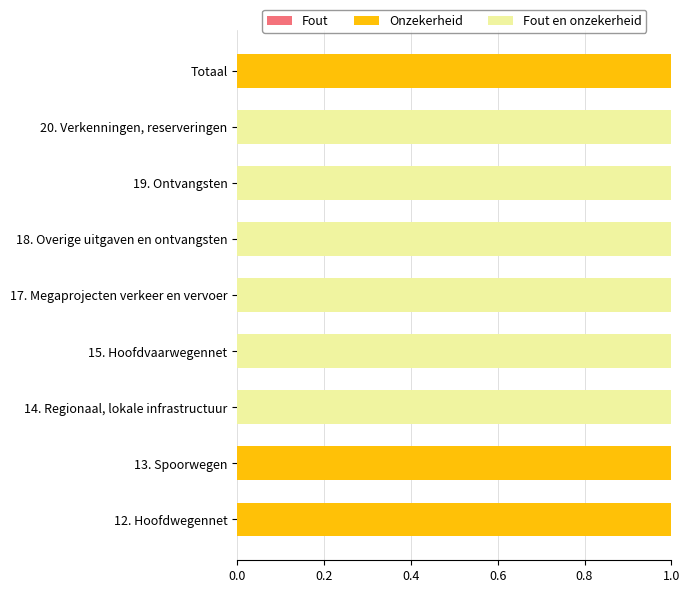

True or false: Onzekerheid has a value of 0 at 14. Regionaal, lokale infrastructuur.

True